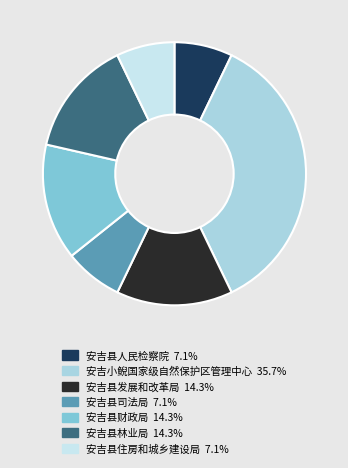

Count the number of slices in the pie.

7